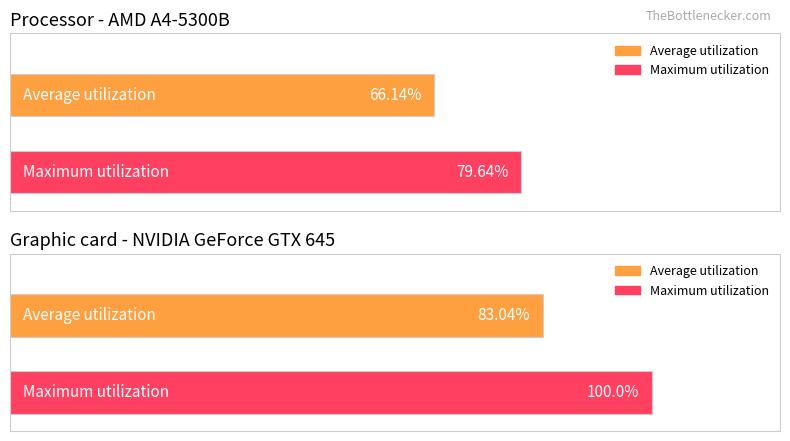

Between 28 and 28, which series saw the biggest shift?

Maximum utilization